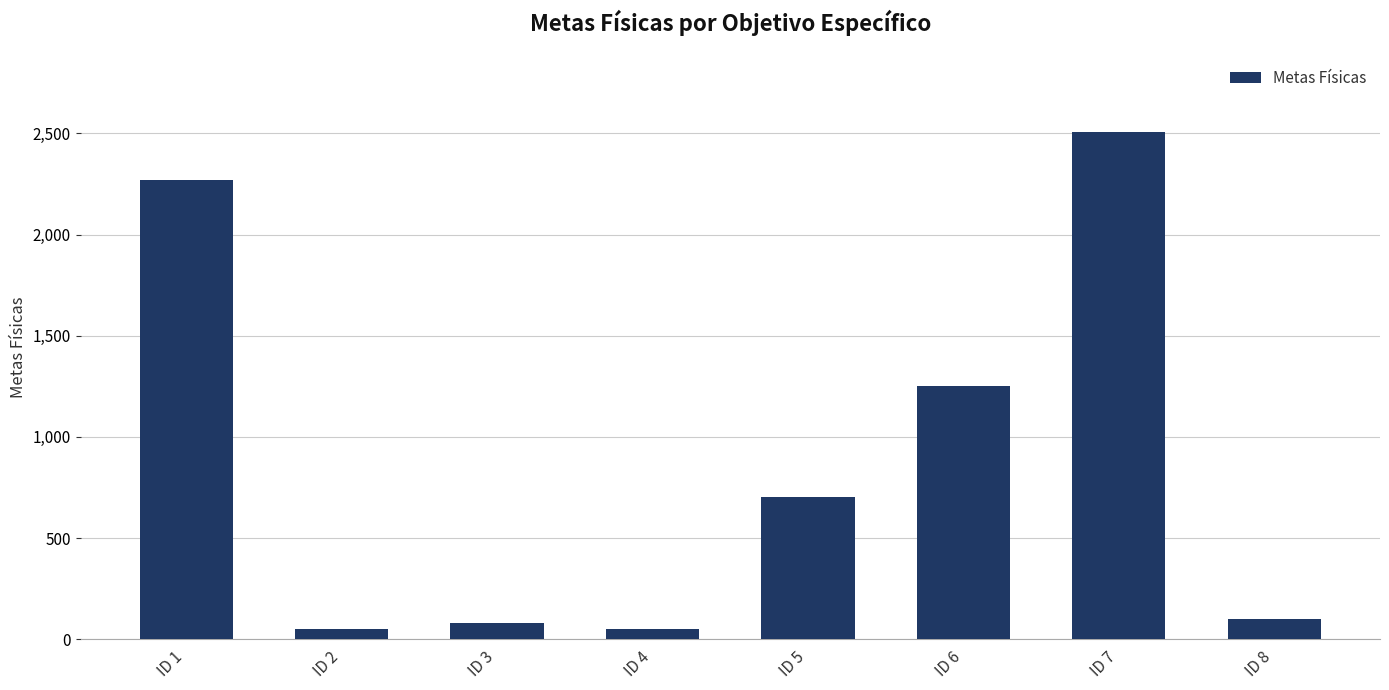

Reading left to right, extract all data points from this chart.

2270	50	80	50	703	1250	2506	100